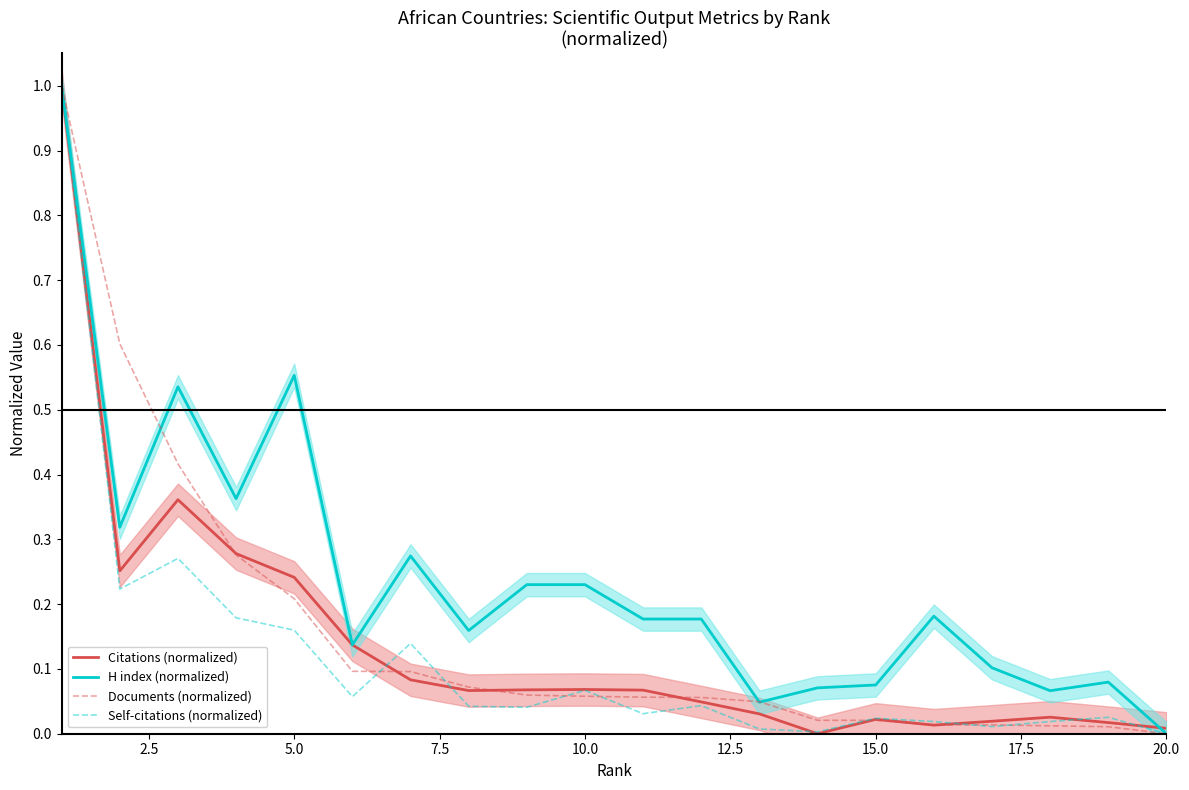

The value of Documents (normalized) at 5.0 is 0.2. True or false?

True